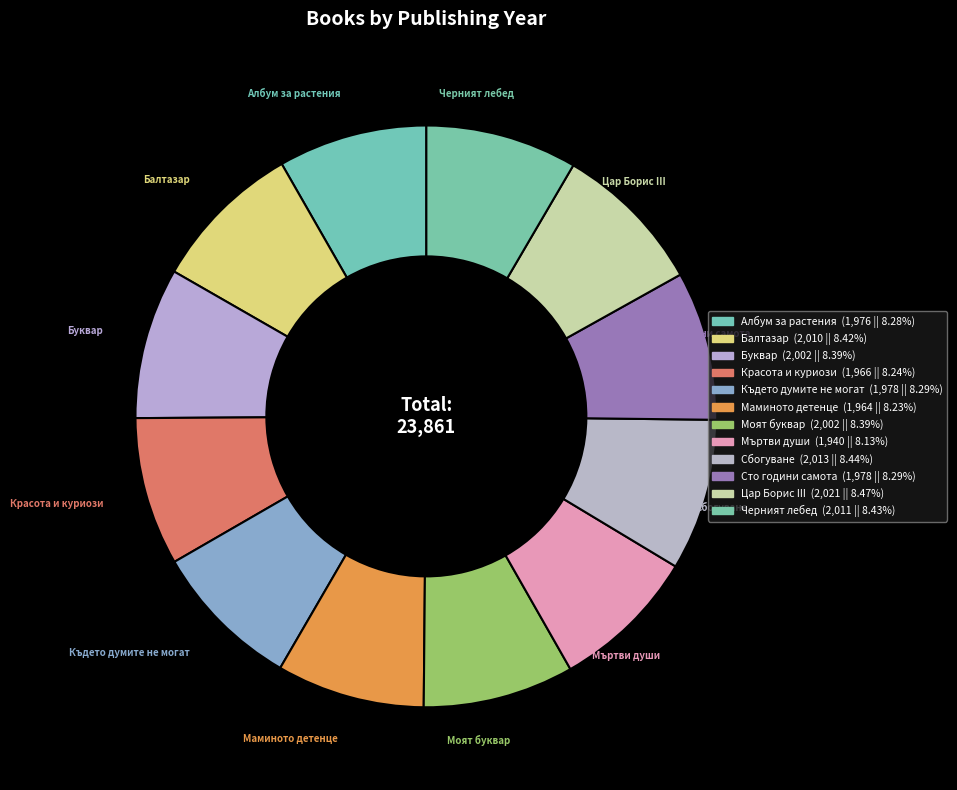

To the nearest percent, what is the combined percentage of Балтазар and Красота и куриози?

17%